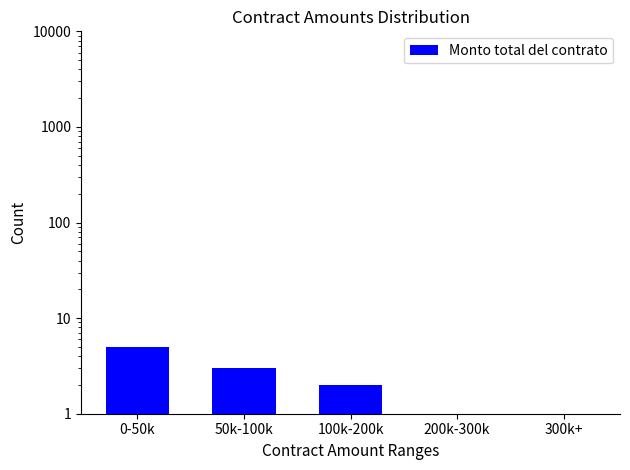

The chart shows a value of 2 at 100k-200k. True or false?

True